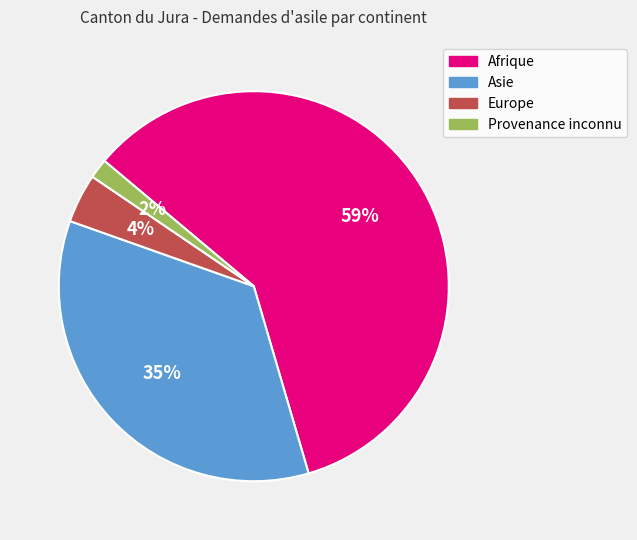

Does Europe represent more than half of the total?

No